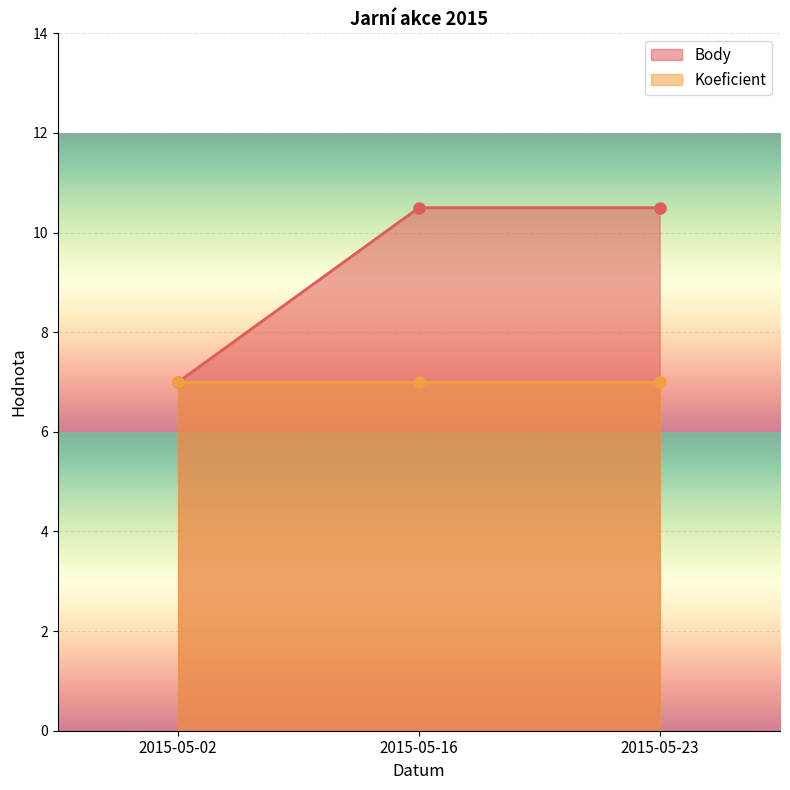

List the labels in order of value, largest first.

2015-05-16, 2015-05-23, 2015-05-02